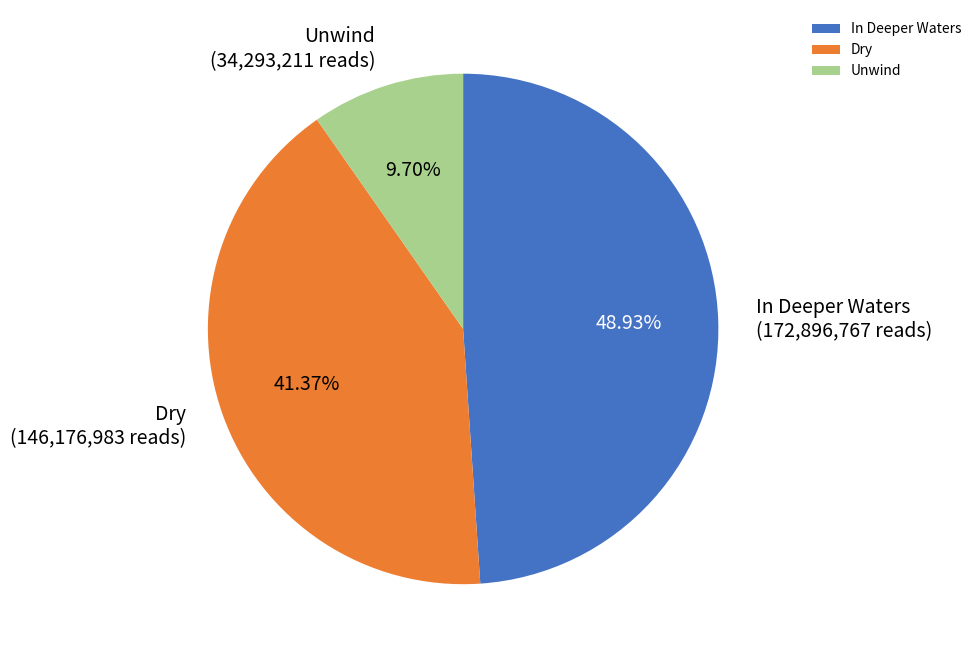

To the nearest percent, what is the difference between the largest and smallest slice percentages?

39%